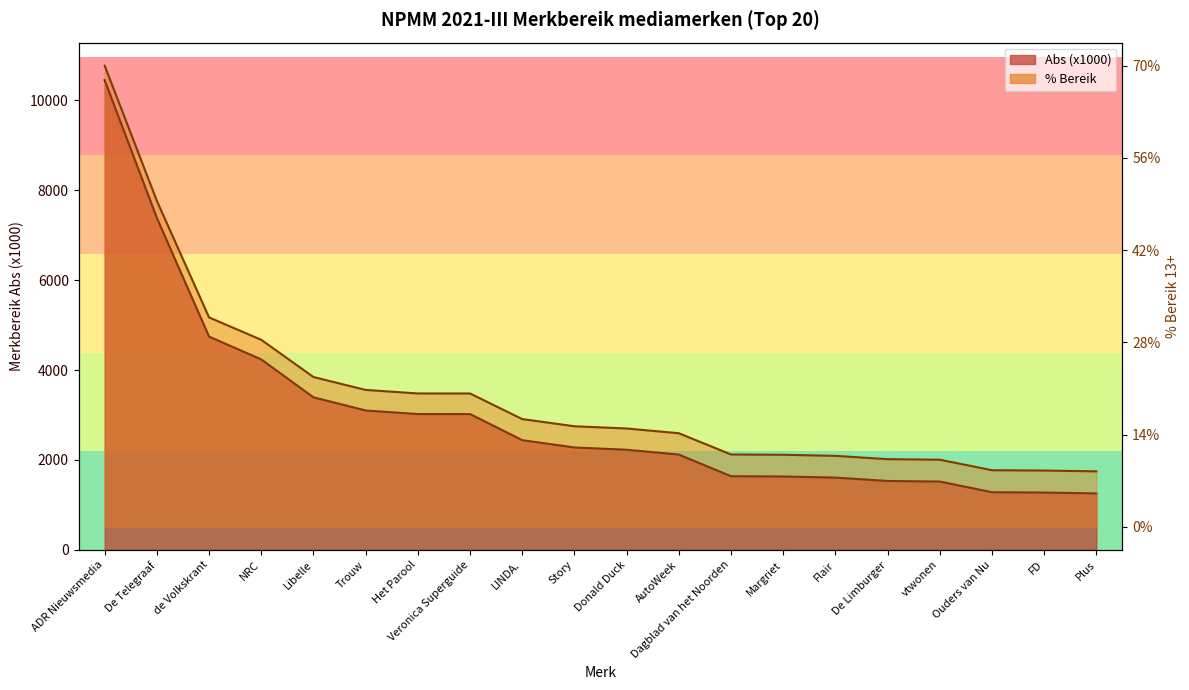

After their last crossing, which series has the higher values: % Bereik or Abs (x1000)?

Abs (x1000)